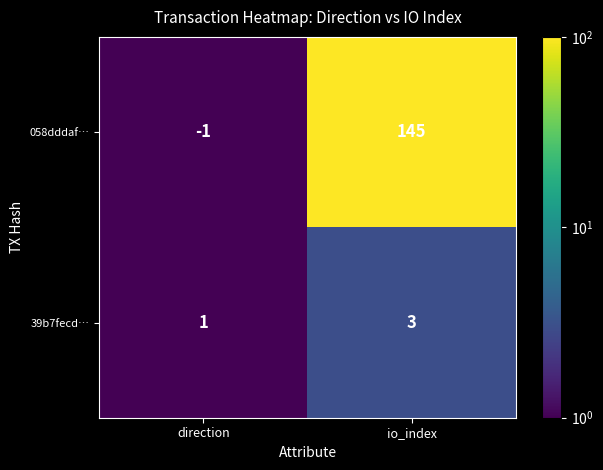

Which label corresponds to the largest value in the chart?

io_index